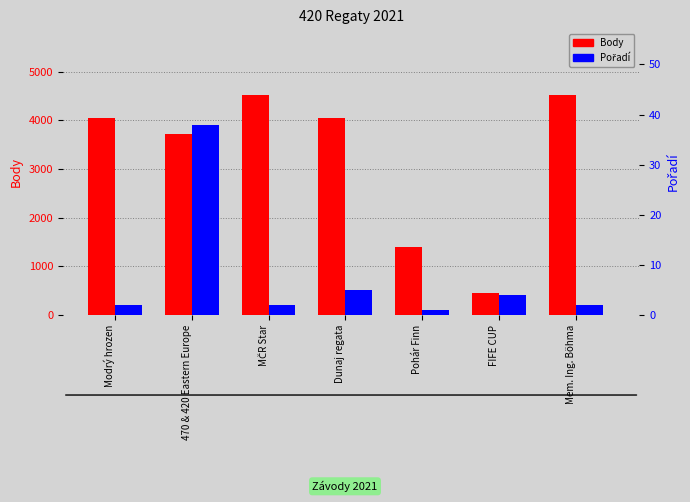

Which series has the widest spread of values?

Body